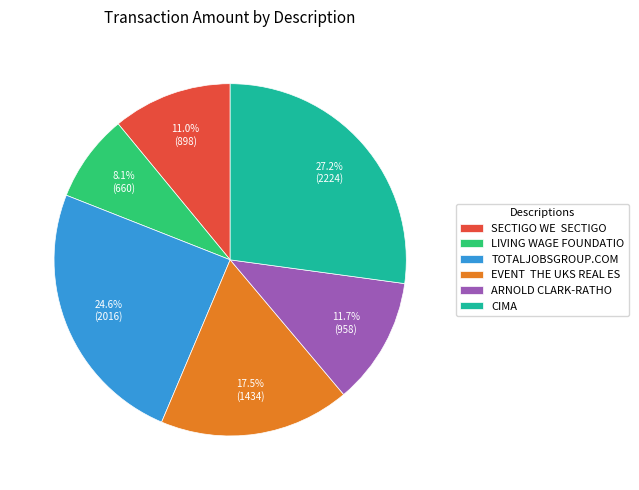

Is there any slice that represents more than half of the pie?

No